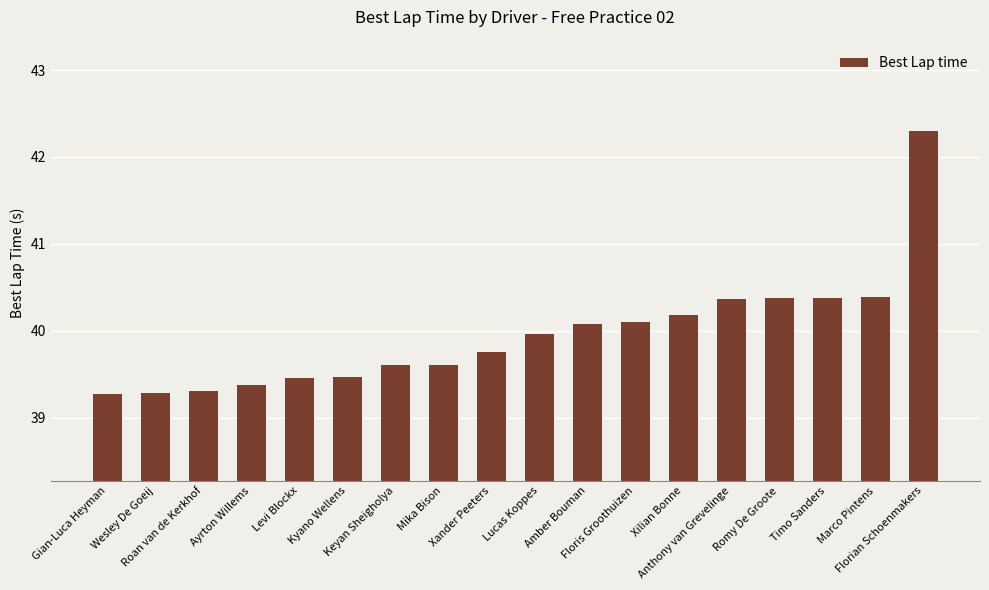

Approximately how many times larger is the value at Ayrton Willems compared to Kyano Wellens?

1.0